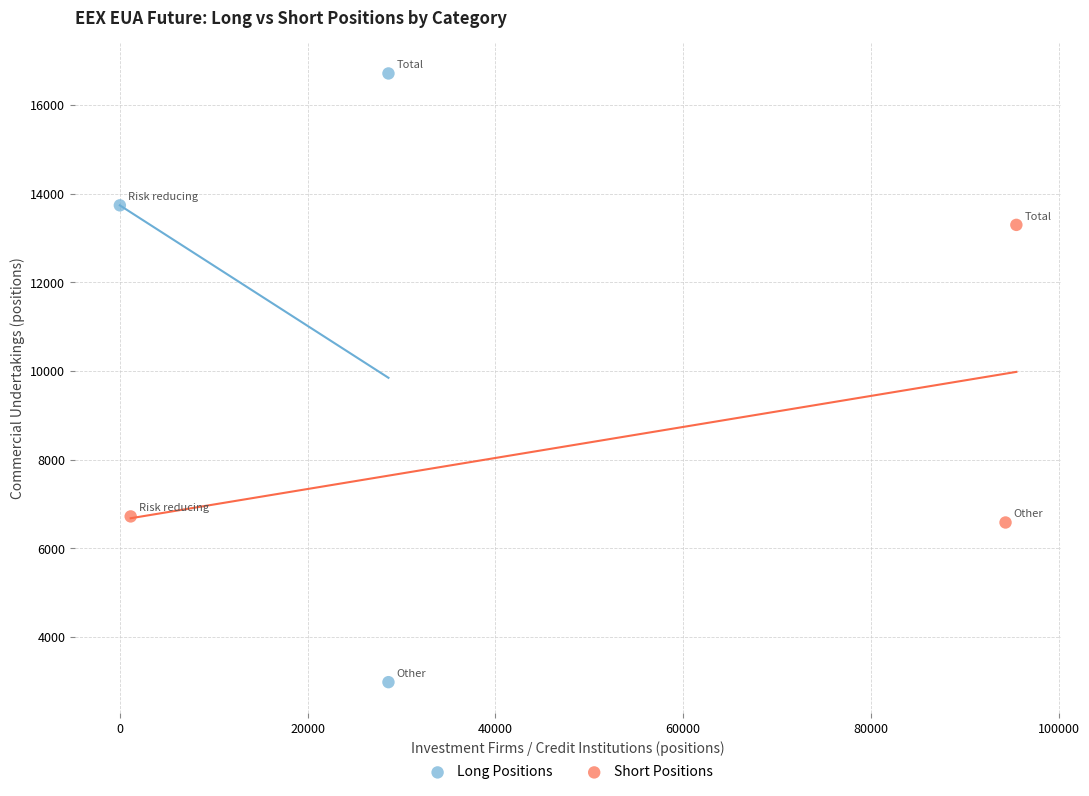

Which series contains the highest Y value?

Long Positions